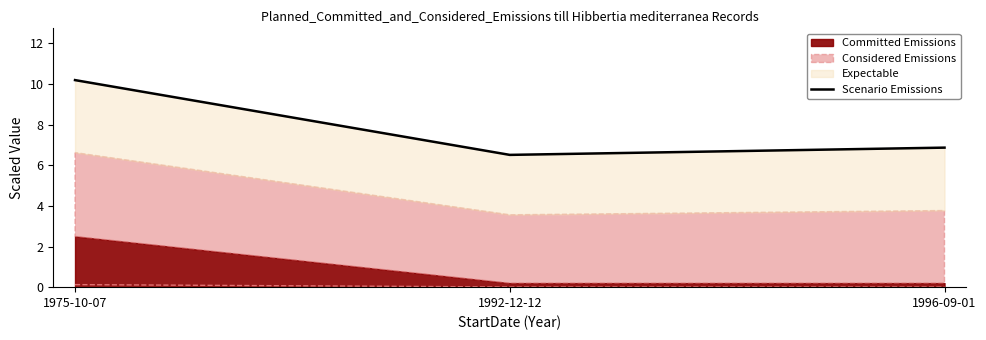

What is the change in value from 1975-10-07 to 1996-09-01?

-3.3